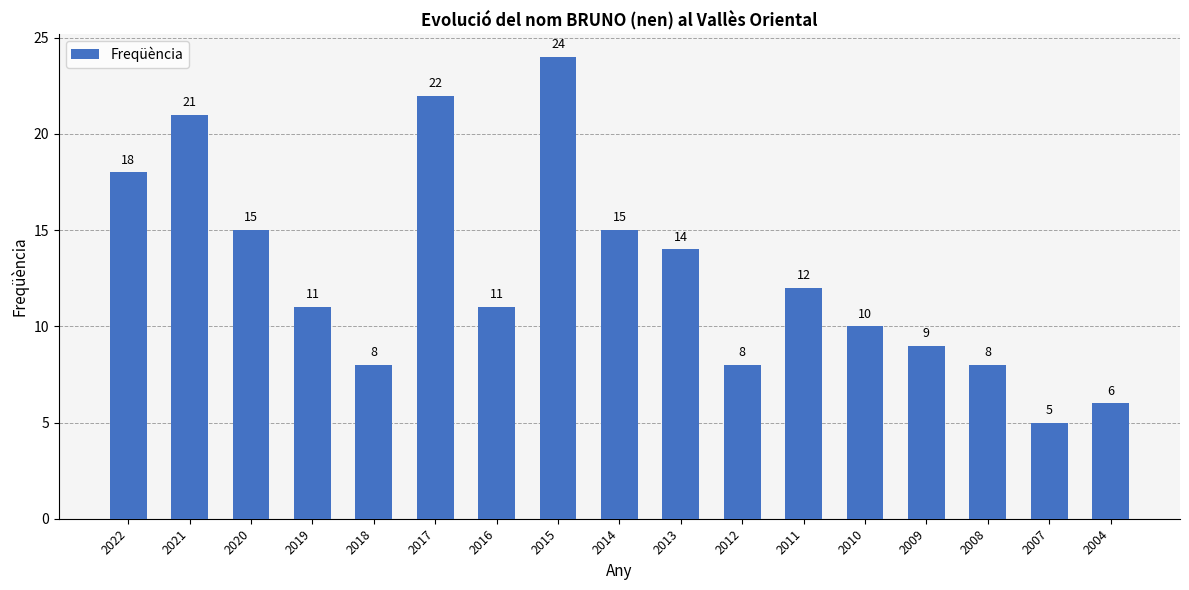

Which has a higher value, 2010 or 2022?

2022